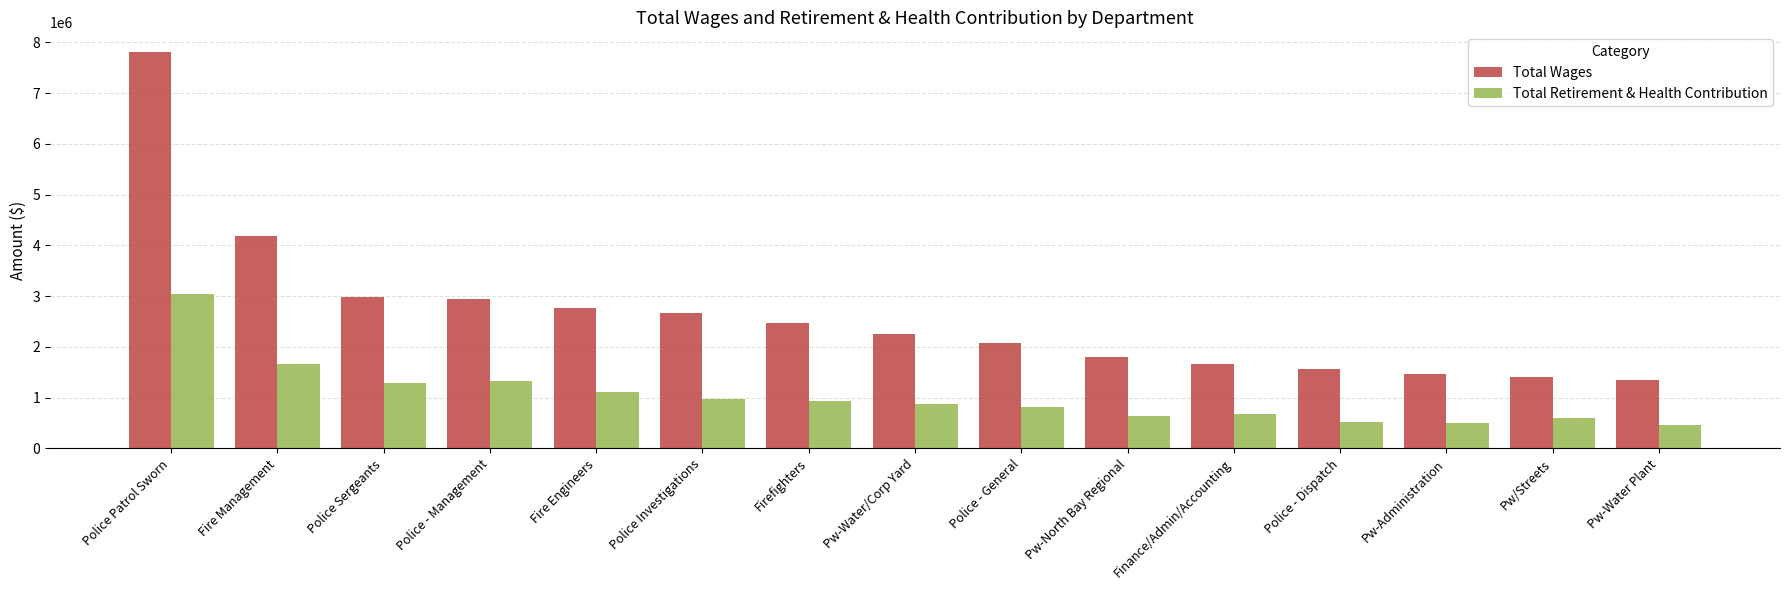

List the series in order of their overall mean, lowest first.

Total Retirement & Health Contribution, Total Wages